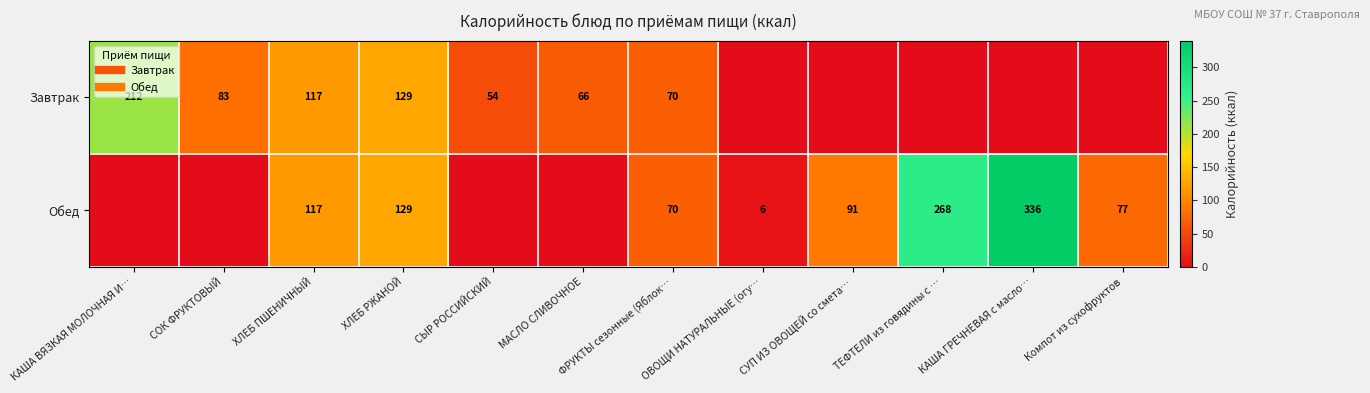

Which series has the largest total across all categories?

Обед